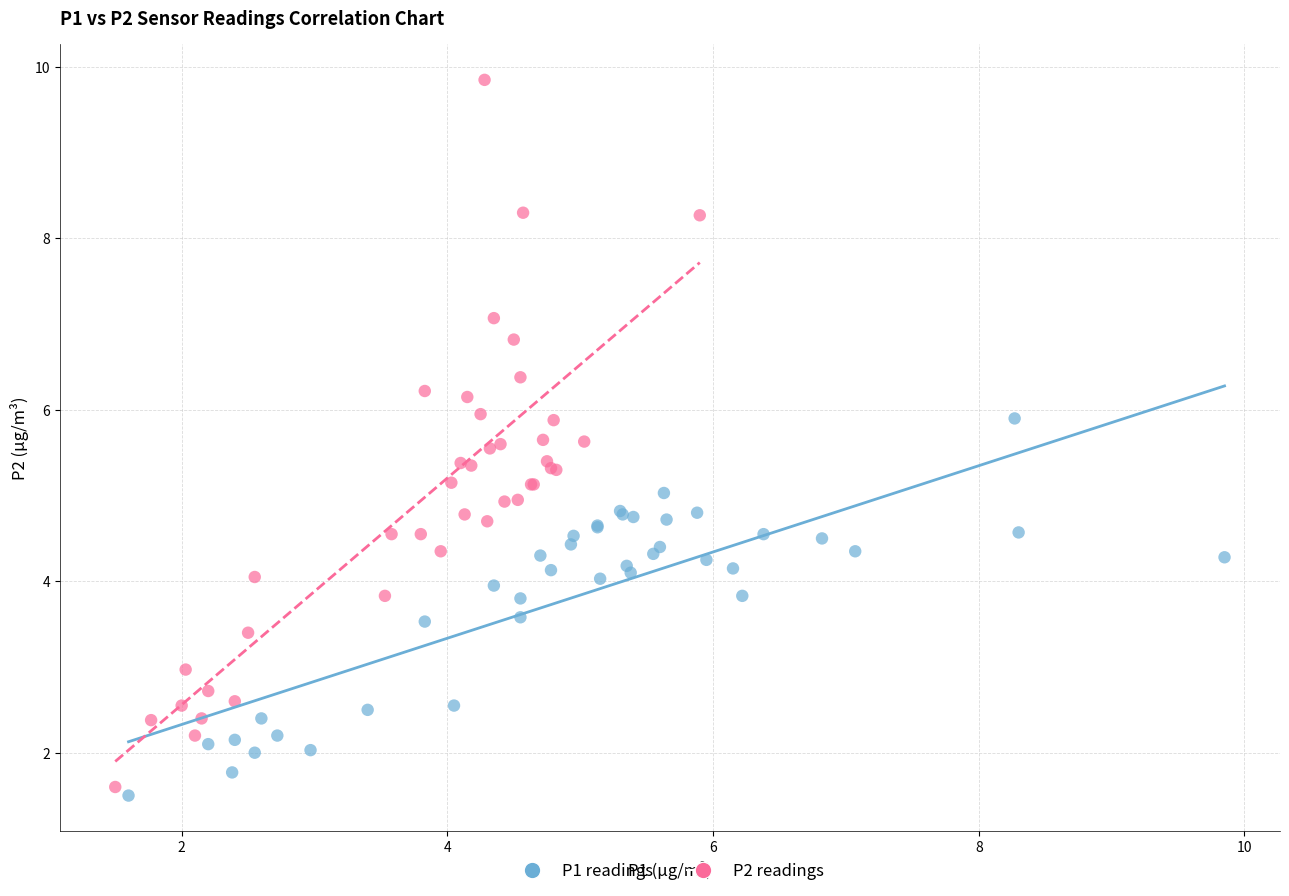

Which series has the widest spread of Y values?

P2 readings